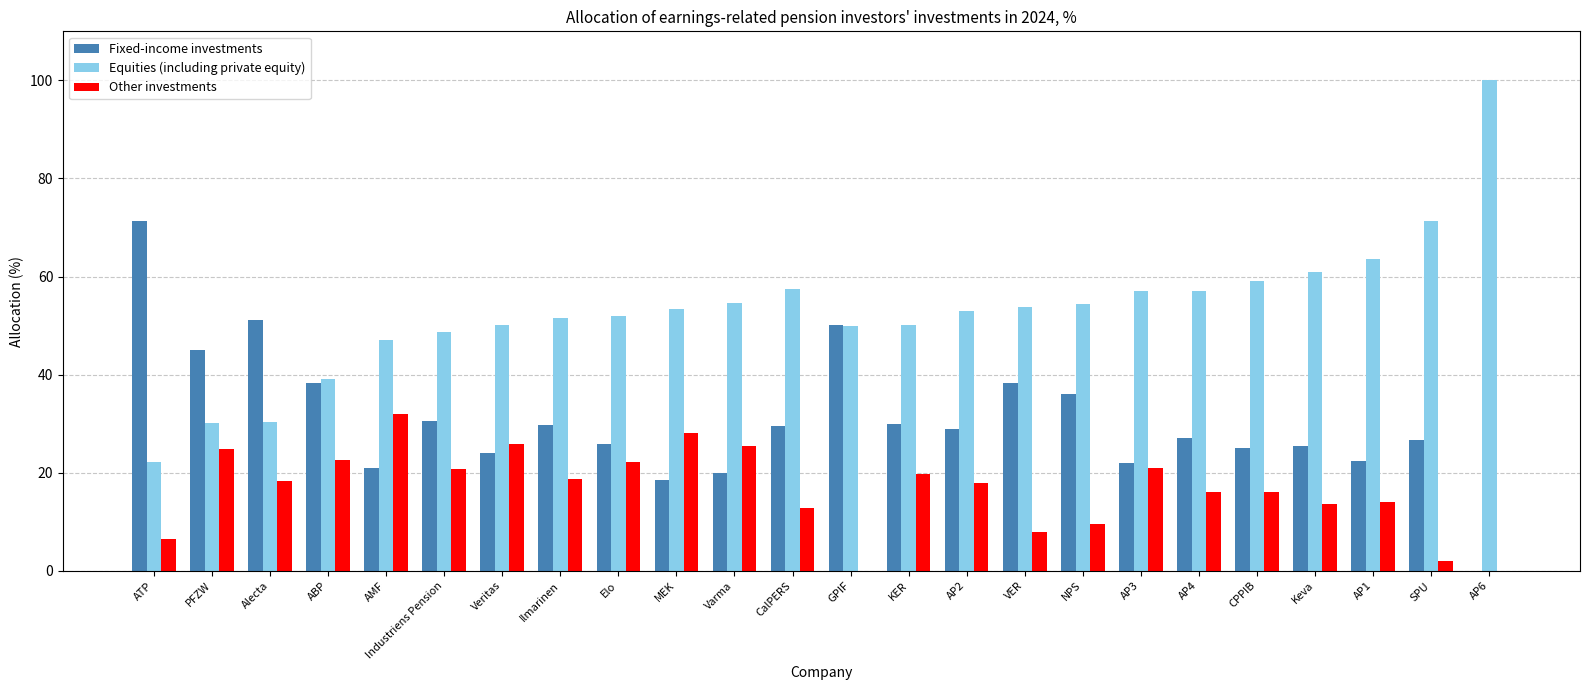

What is the total value across all series at Alecta?

100.0